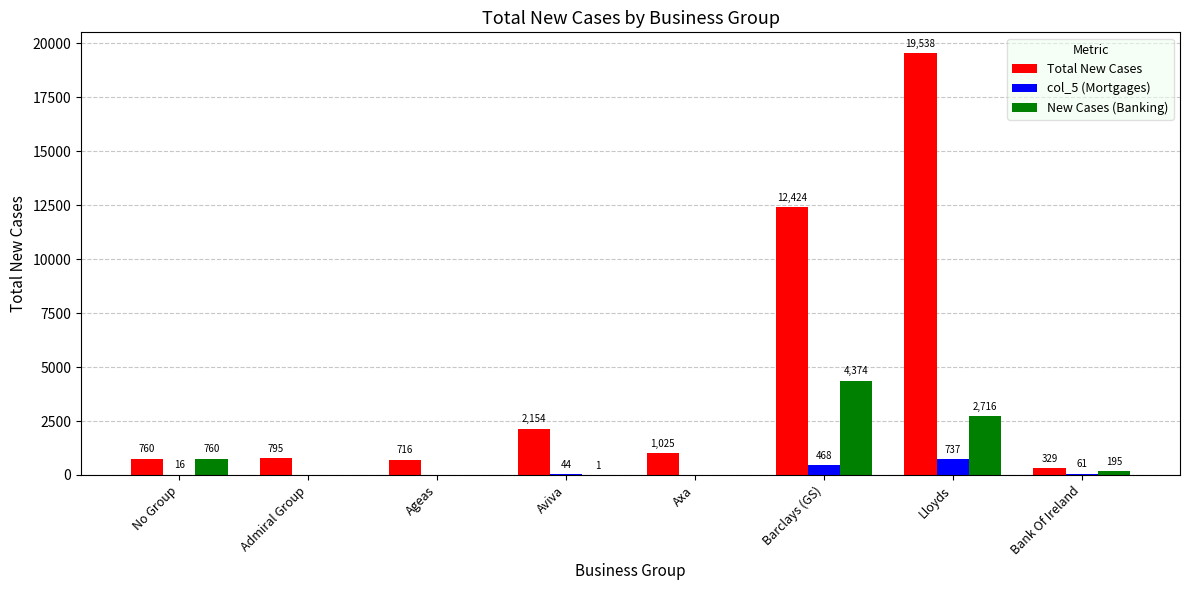

Read the Total New Cases value at No Group, to the nearest 50.

750